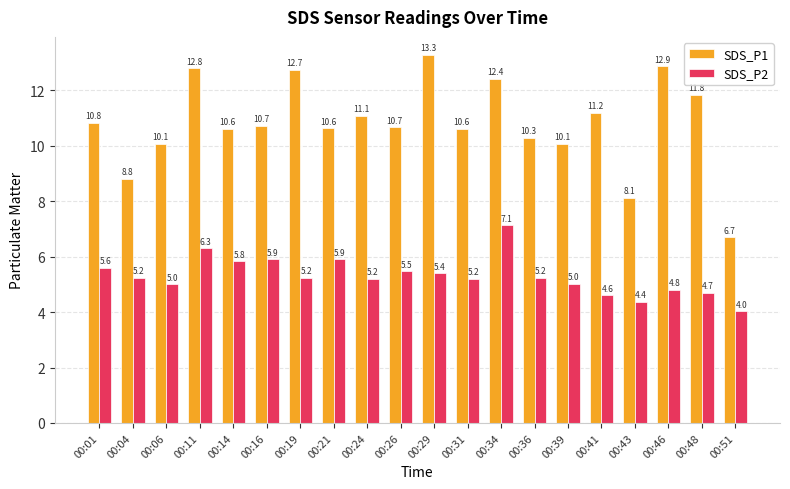

True or false: SDS_P1 has a value of 4.4 at 00:26.

False